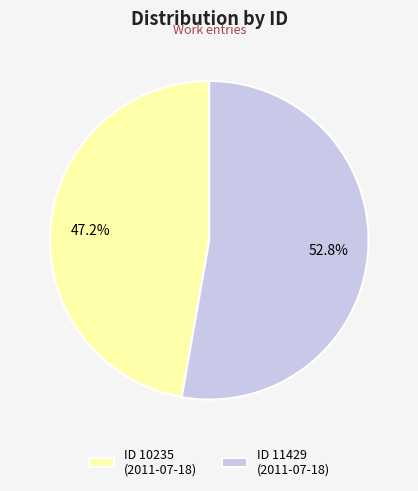

Combined, do ID 10235 (2011-07-18) and ID 11429 (2011-07-18) account for over 50%?

Yes